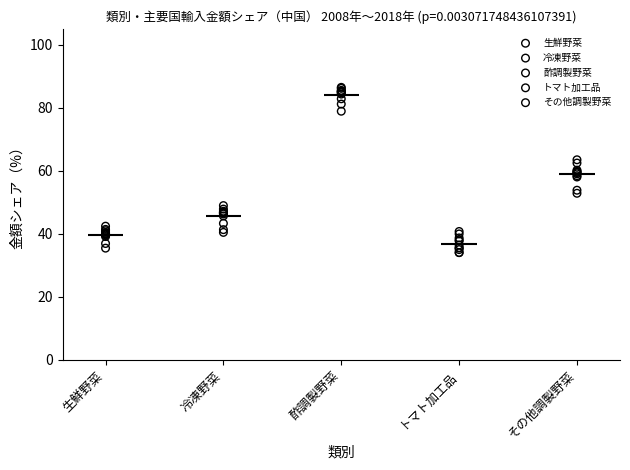

Which series contains the lowest Y value?

トマト加工品